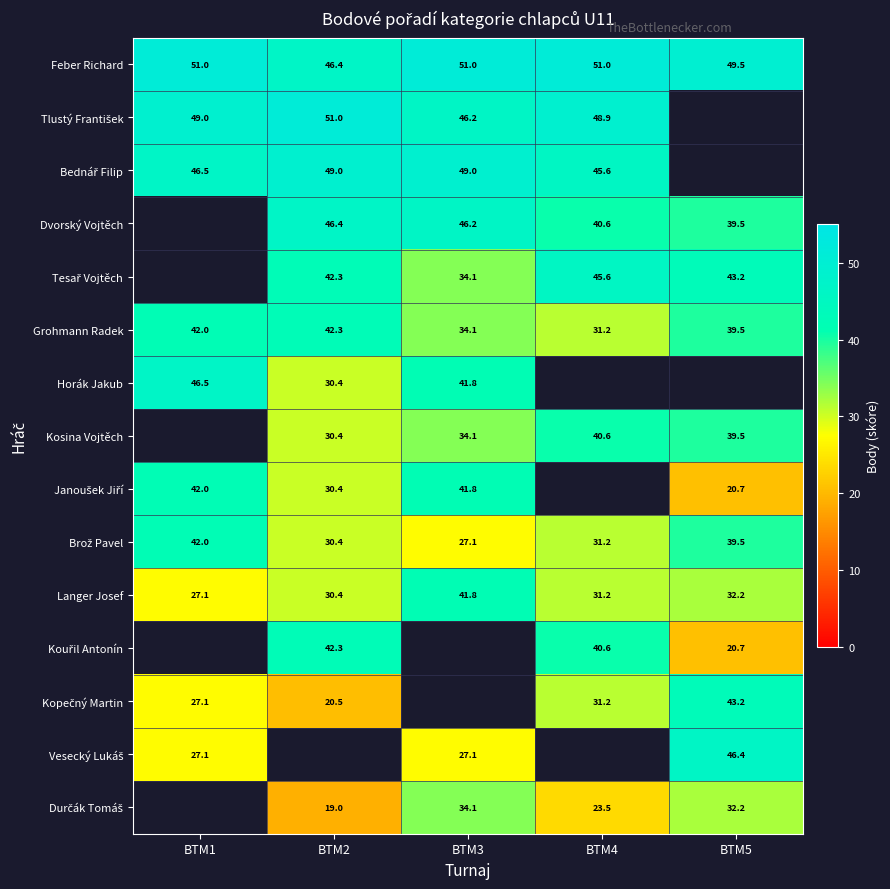

How many data points in Feber Richard are less than 51?

2